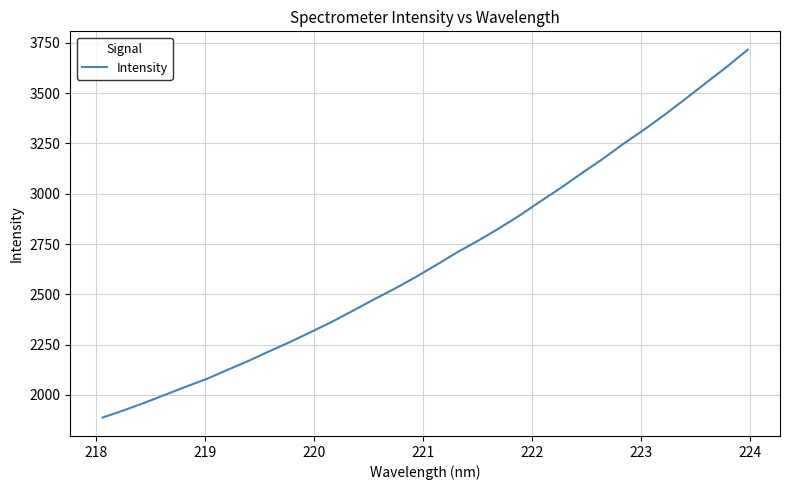

How many values are below 2644?

16